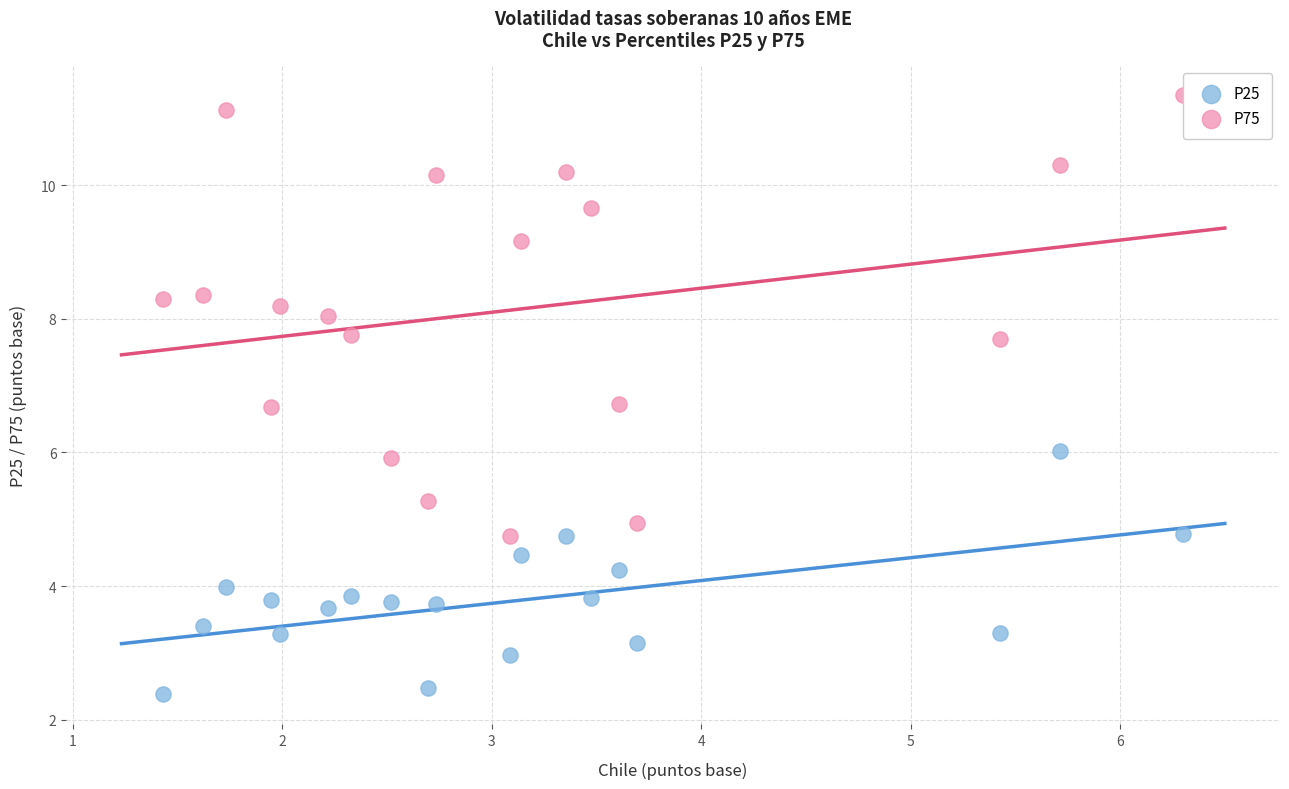

Which series has the largest Y range (max minus min)?

P75